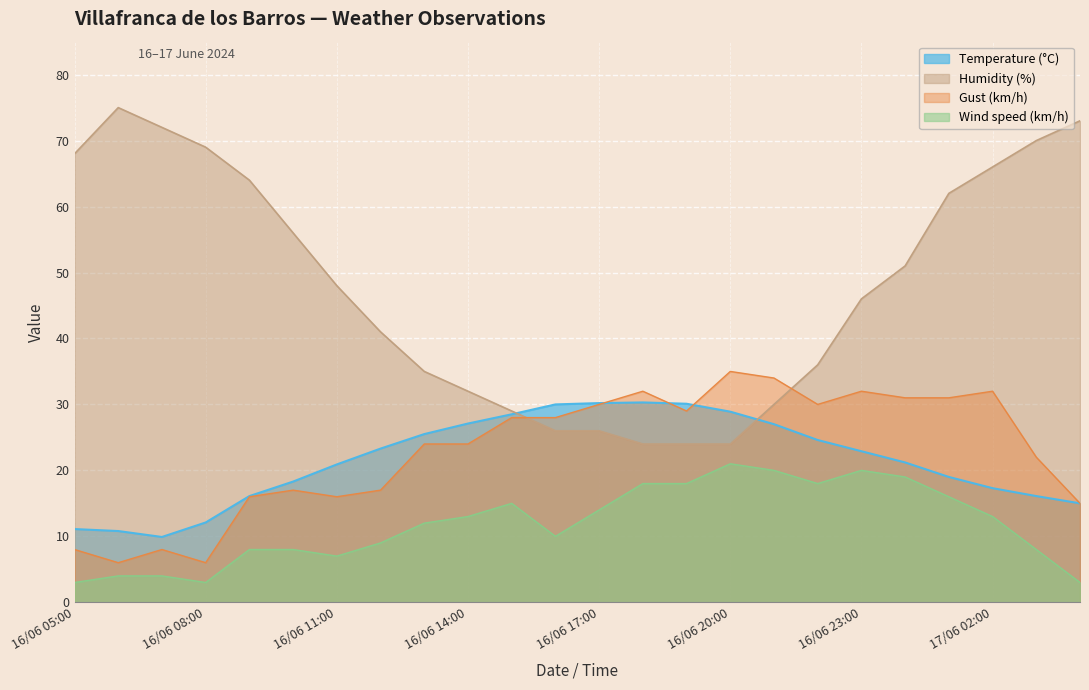

Where is the first local minimum for Wind speed (km/h)?

16/06 08:00